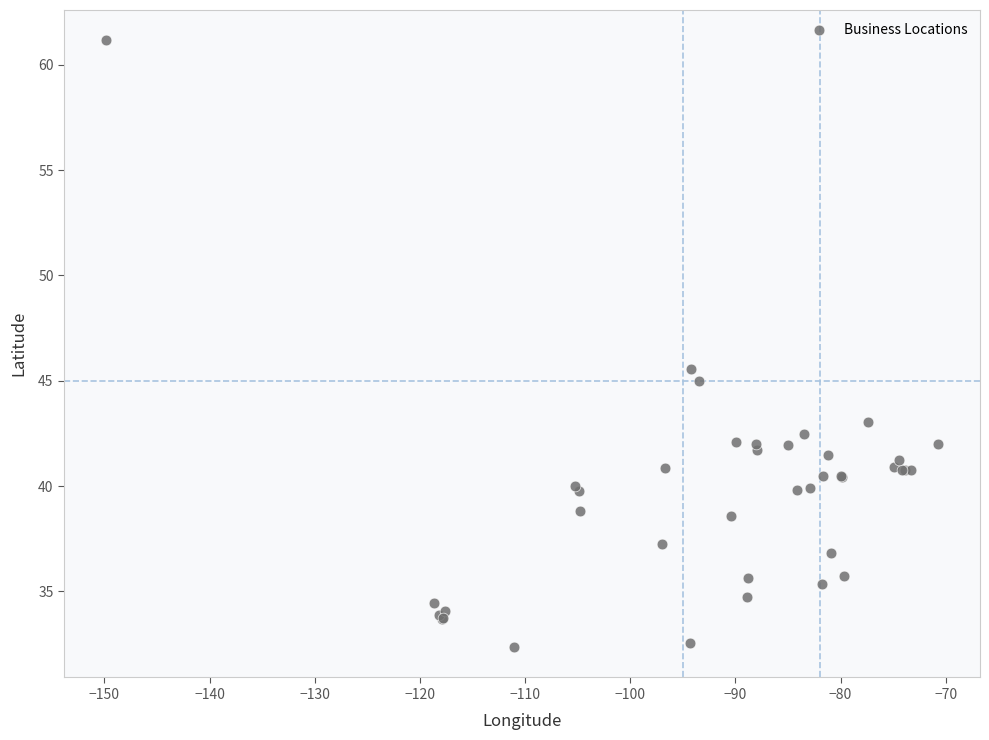

What Y value in the scatter plot is closest to 46?

45.6